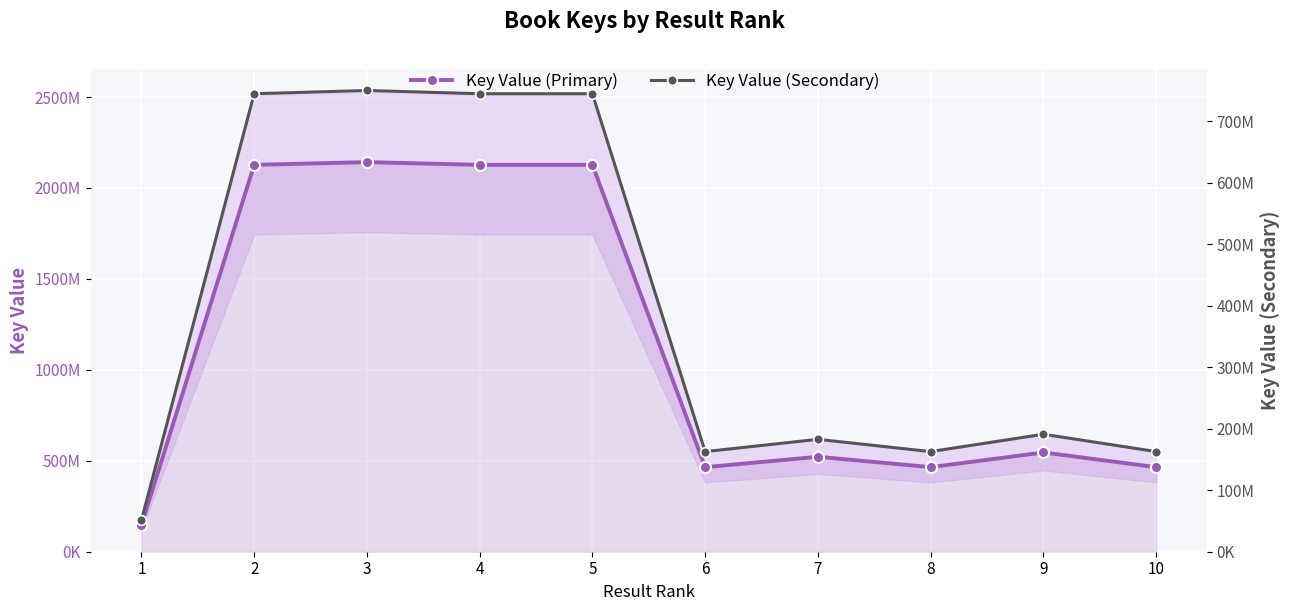

Which label corresponds to the largest value in the chart?

3